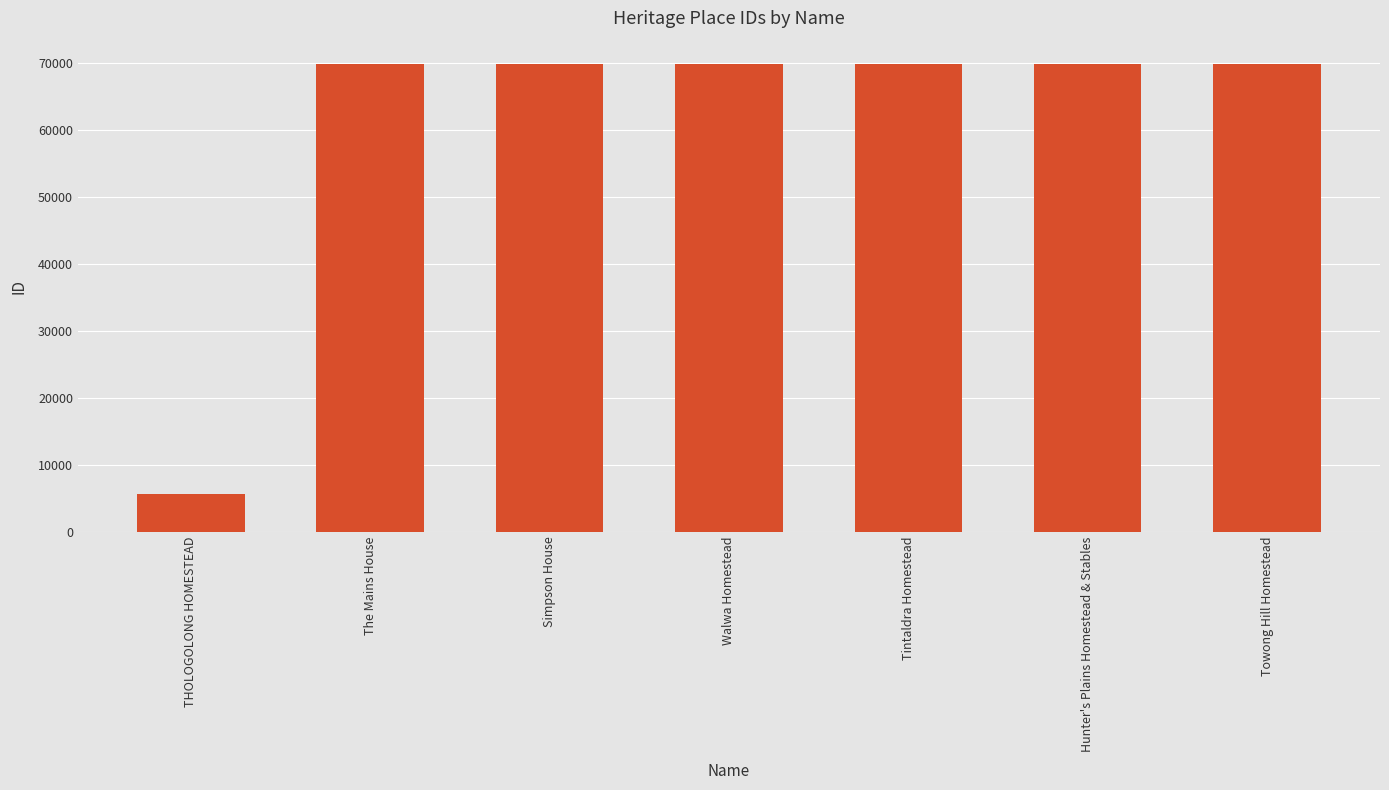

How many values are below 69831?

3